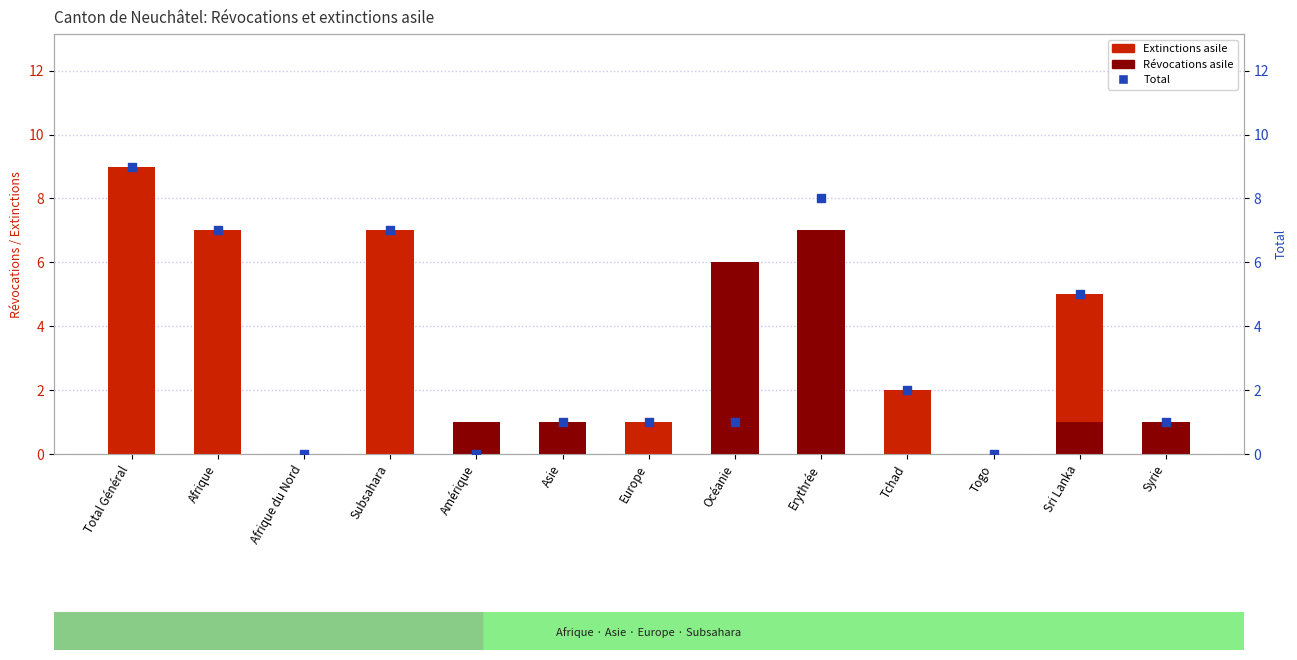

Is the value of Total at Europe greater than the value of Extinctions asile at Togo?

Yes